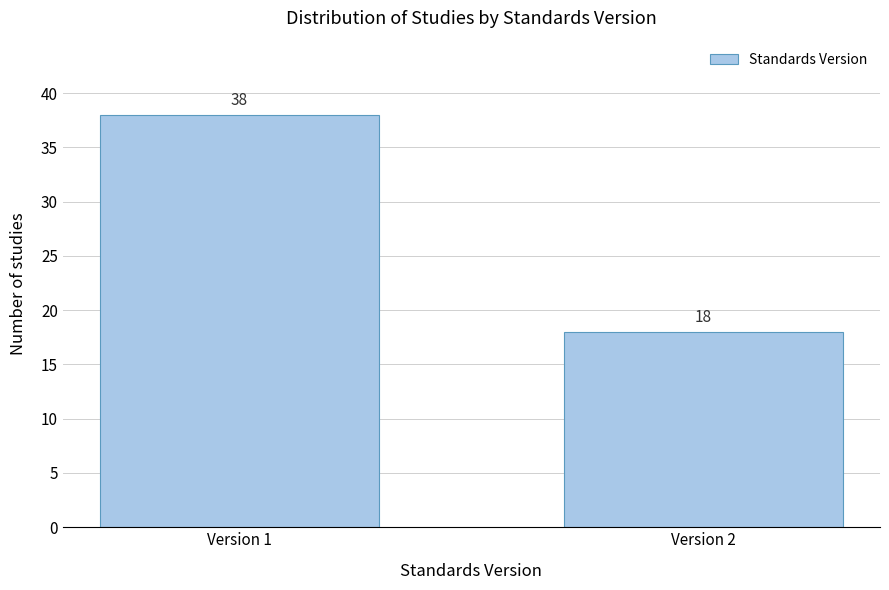

Reading left to right, list all the values displayed in this chart.

38	18